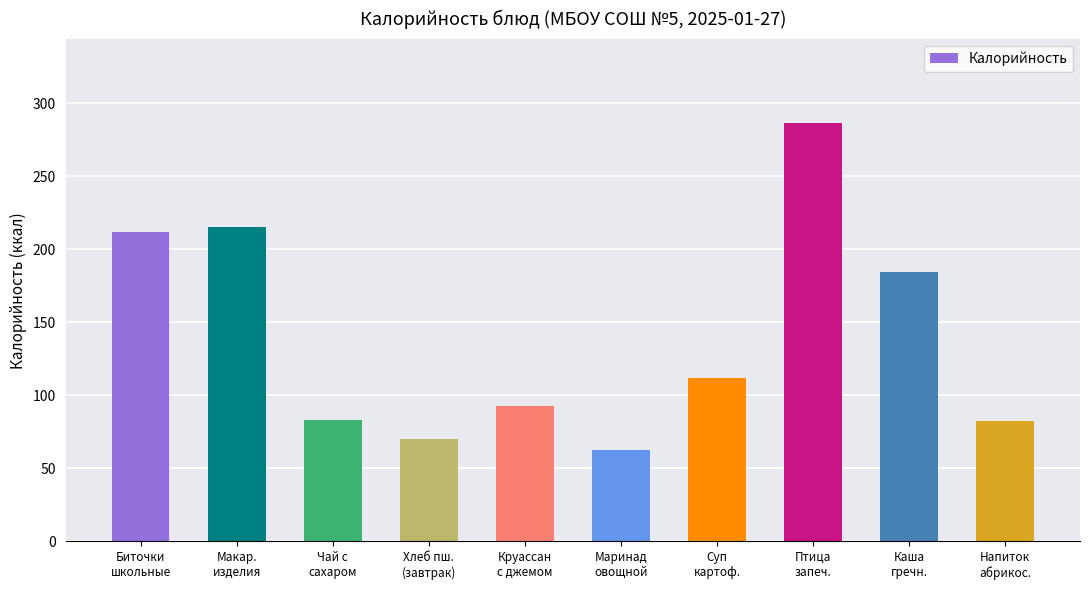

At which label is the value closest to 174?

Каша
гречн.